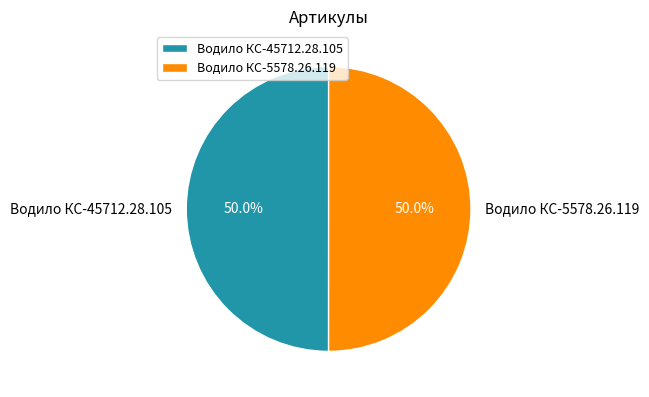

How much of the chart is everything except Водило КС-45712.28.105?

50.0%